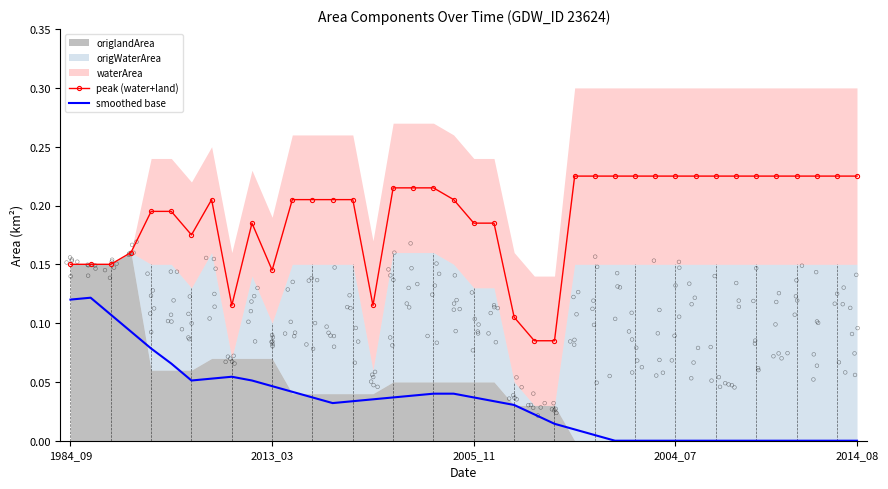

At how many categories does at least one series exceed 0?

40